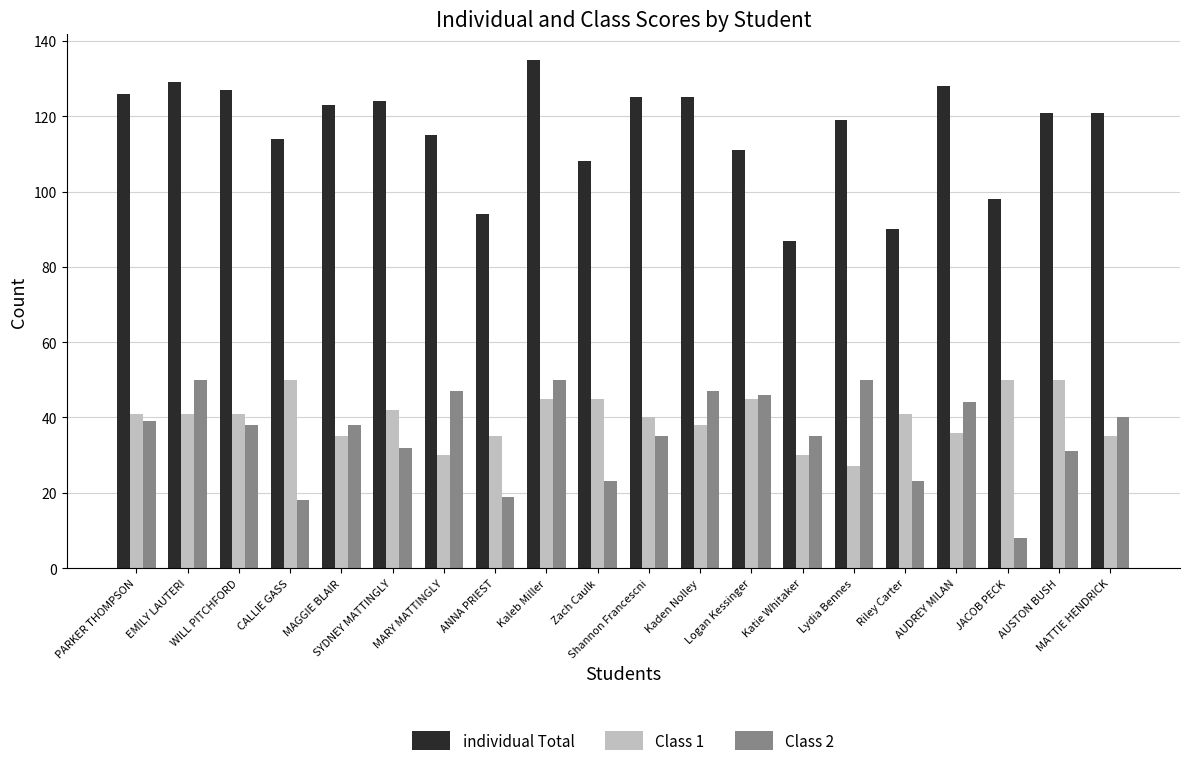

Rank the series at Lydia Bennes from highest to lowest value.

individual Total, Class 2, Class 1